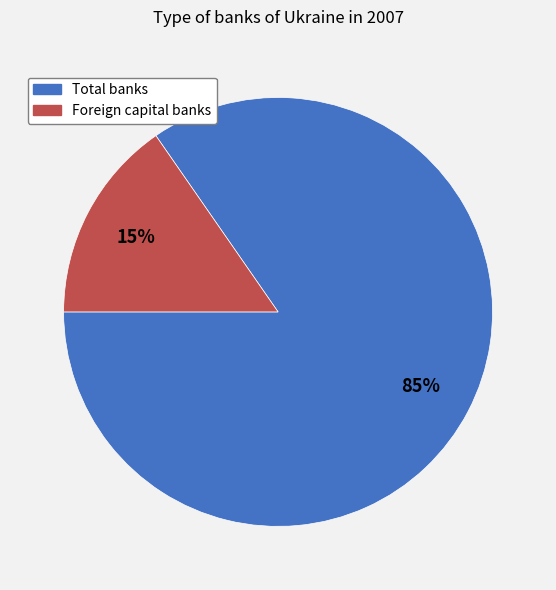

Between Total banks and Foreign capital banks, which is larger?

Total banks